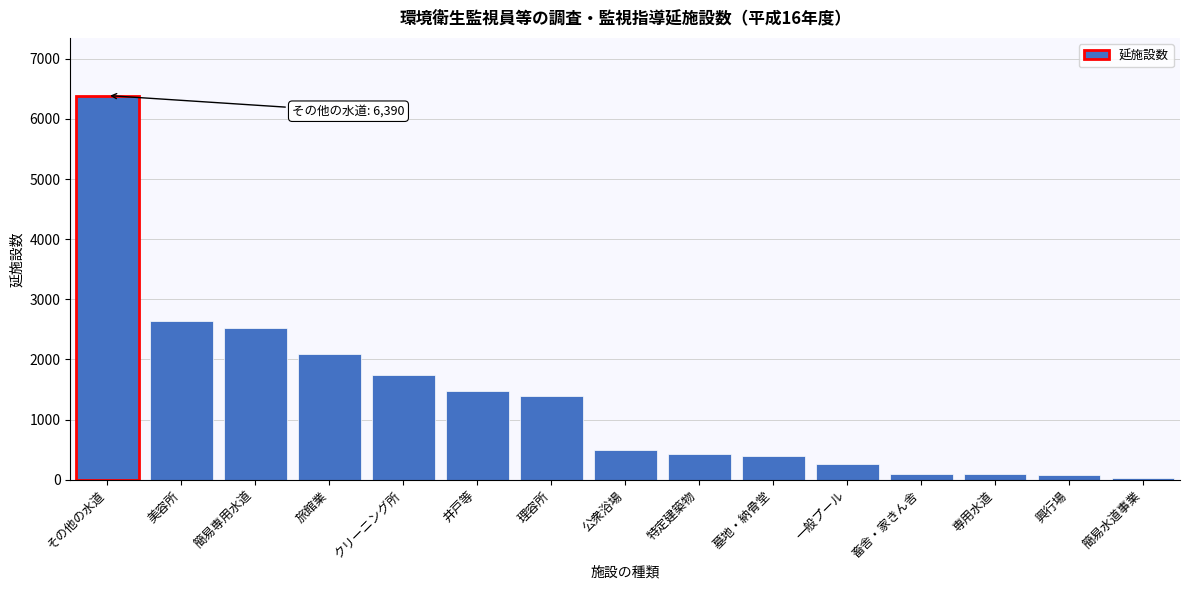

Which has a higher value, 畜舎・家きん舎 or 特定建築物?

特定建築物